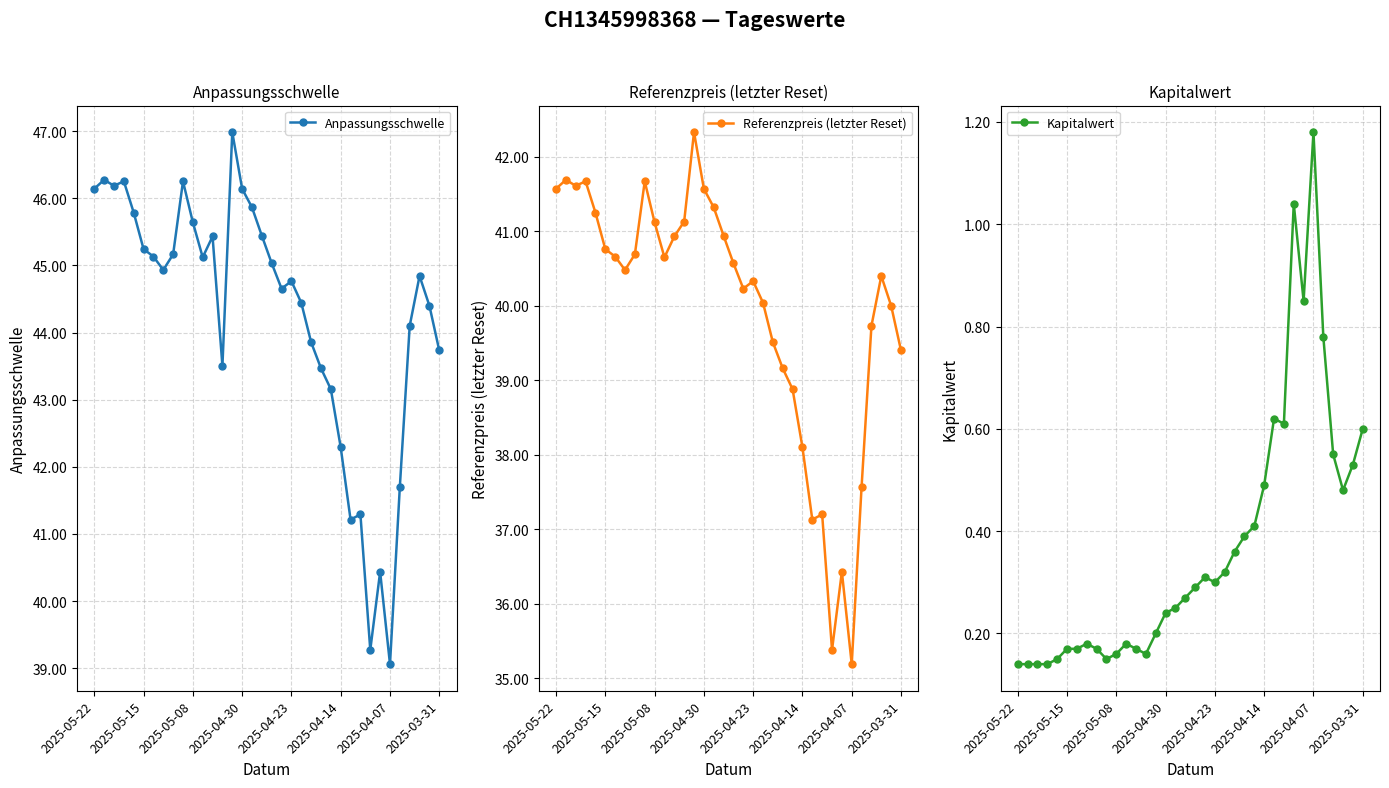

True or false: Referenzpreis (letzter Reset) has a value of 37.6 at 31.

True